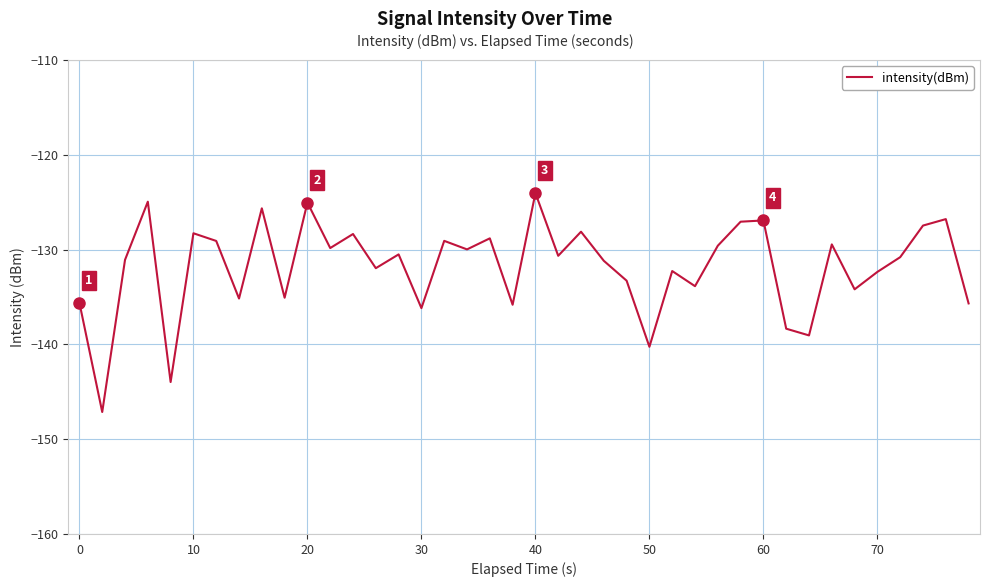

What is the difference between the maximum and minimum values?

23.1